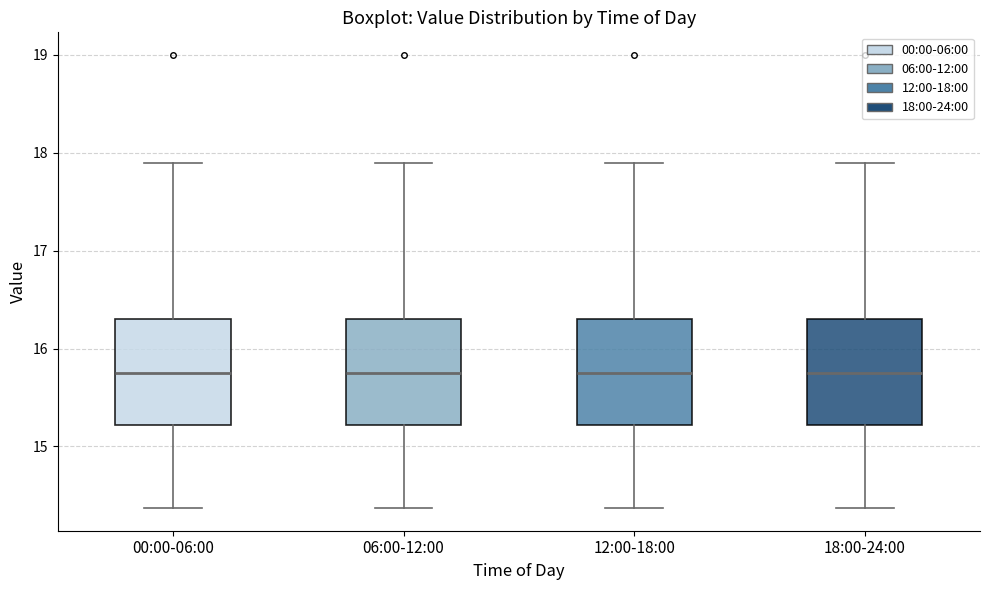

Reading left to right, transcribe this box plot: for each box, give where its median line is, the range the box spans, and where its two whiskers end, as read against the y-axis. The values are not printed on the chart, so give them approximately, as read against the axis.

00:00-06:00: median 15.8, box 15.2 to 16.3, whiskers 14.4 to 17.9
06:00-12:00: median 15.8, box 15.2 to 16.3, whiskers 14.4 to 17.9
12:00-18:00: median 15.8, box 15.2 to 16.3, whiskers 14.4 to 17.9
18:00-24:00: median 15.8, box 15.2 to 16.3, whiskers 14.4 to 17.9